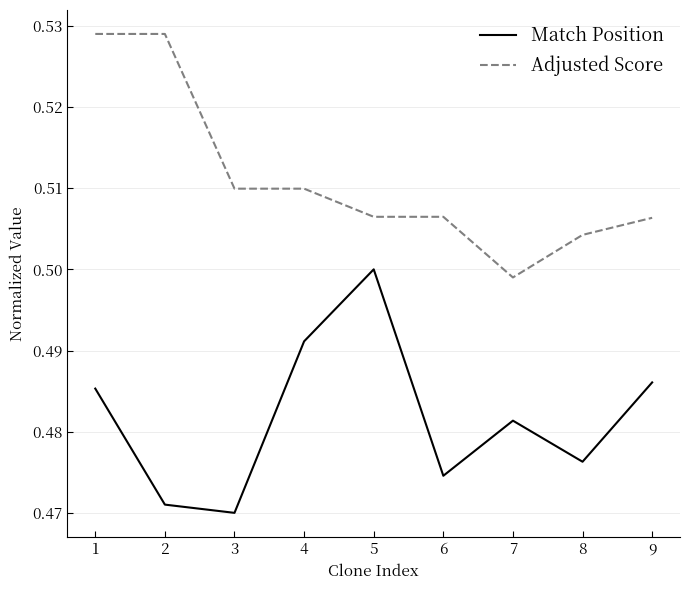

The value of Adjusted Score at 6 is 0.3. True or false?

False